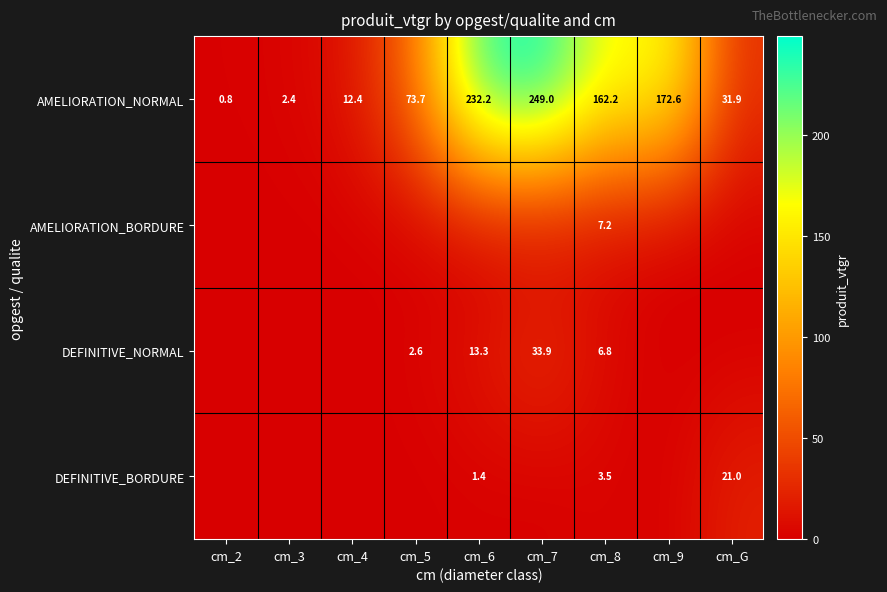

What is the sum of all AMELIORATION_NORMAL values?

937.2